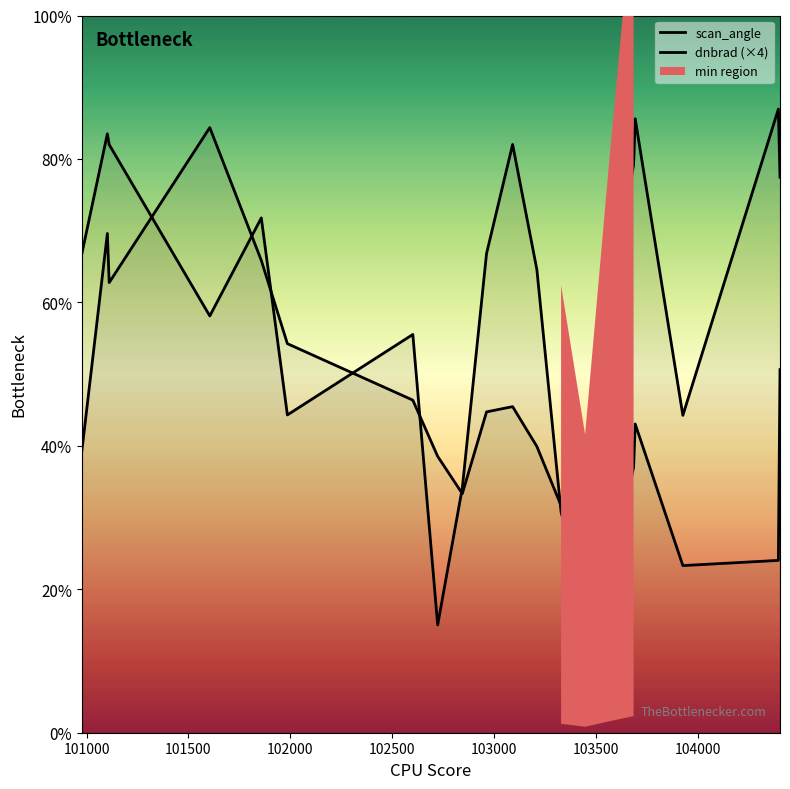

At which category does scan_angle reach its first local valley?

101605